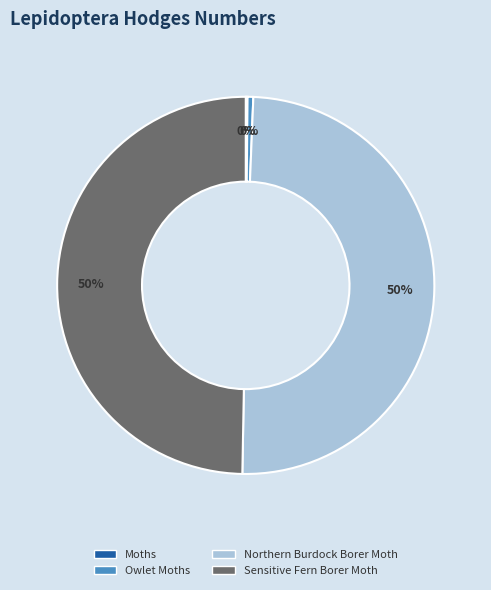

Is Northern Burdock Borer Moth the majority of the pie?

No